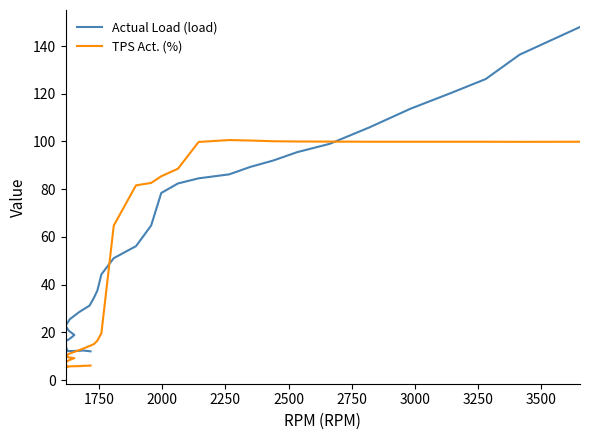

Reading left to right, list all the values displayed in this chart.

Actual Load (load): 12.0	12.3	12.4	12.3	12.2	12.1	12.1	11.9	12.3	13.4	14.2	16.5	16.9	18.2	18.9	20.6	22.7	25.5	28.6	31.2	34.6	37.5	44.3	51.1	56.1	64.8	78.4	82.4	84.5	86.2	89.3	92.0	95.5	99.0	105.9	113.7	120.4	126.2	136.4	148.0
TPS Act. (%): 6.0	6.0	5.9	5.8	5.8	5.7	5.7	5.6	5.6	6.1	6.6	7.6	8.1	8.9	9.2	9.4	10.1	11.1	12.6	14.3	15.1	16.5	19.6	64.8	81.6	82.6	85.4	88.6	99.8	100.6	100.4	100.1	100.0	100.0	99.9	99.9	99.9	99.9	99.8	99.9